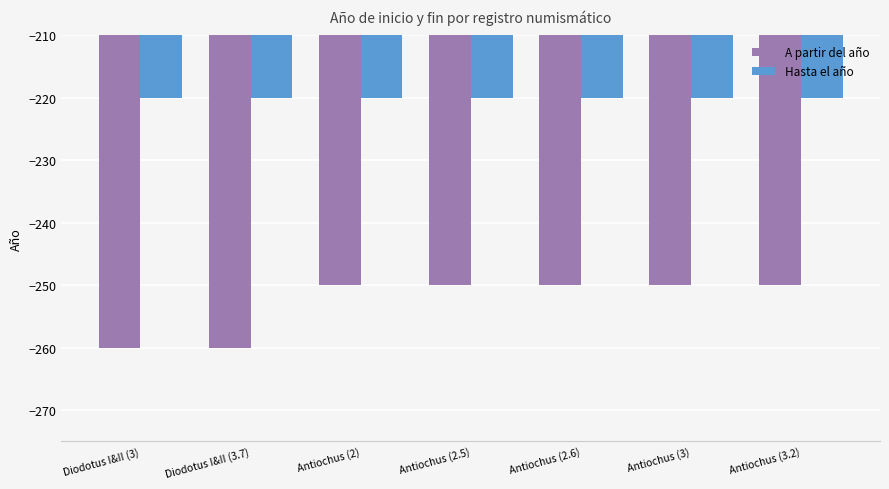

Are the bars horizontal?

No